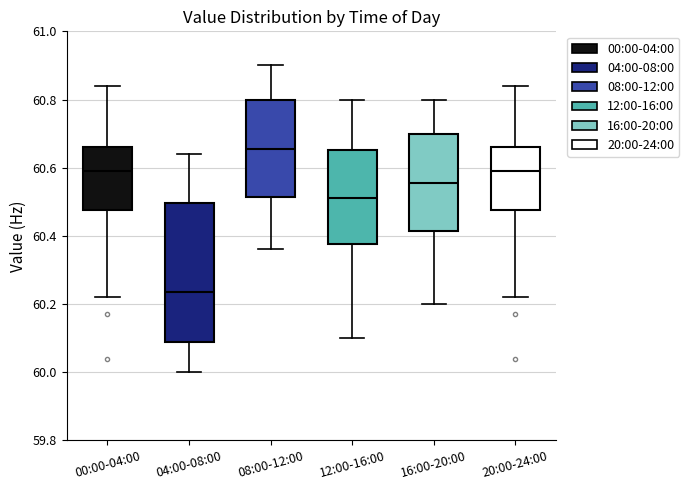

Comparing the boxes themselves (not the whiskers), which one is the tallest?

04:00-08:00